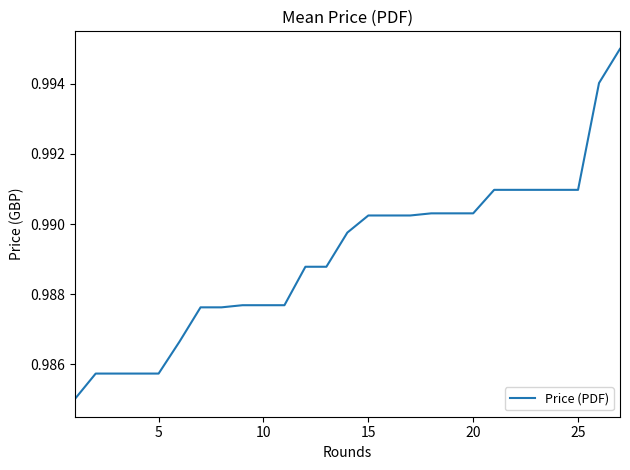

What is the smallest value displayed?

1.0